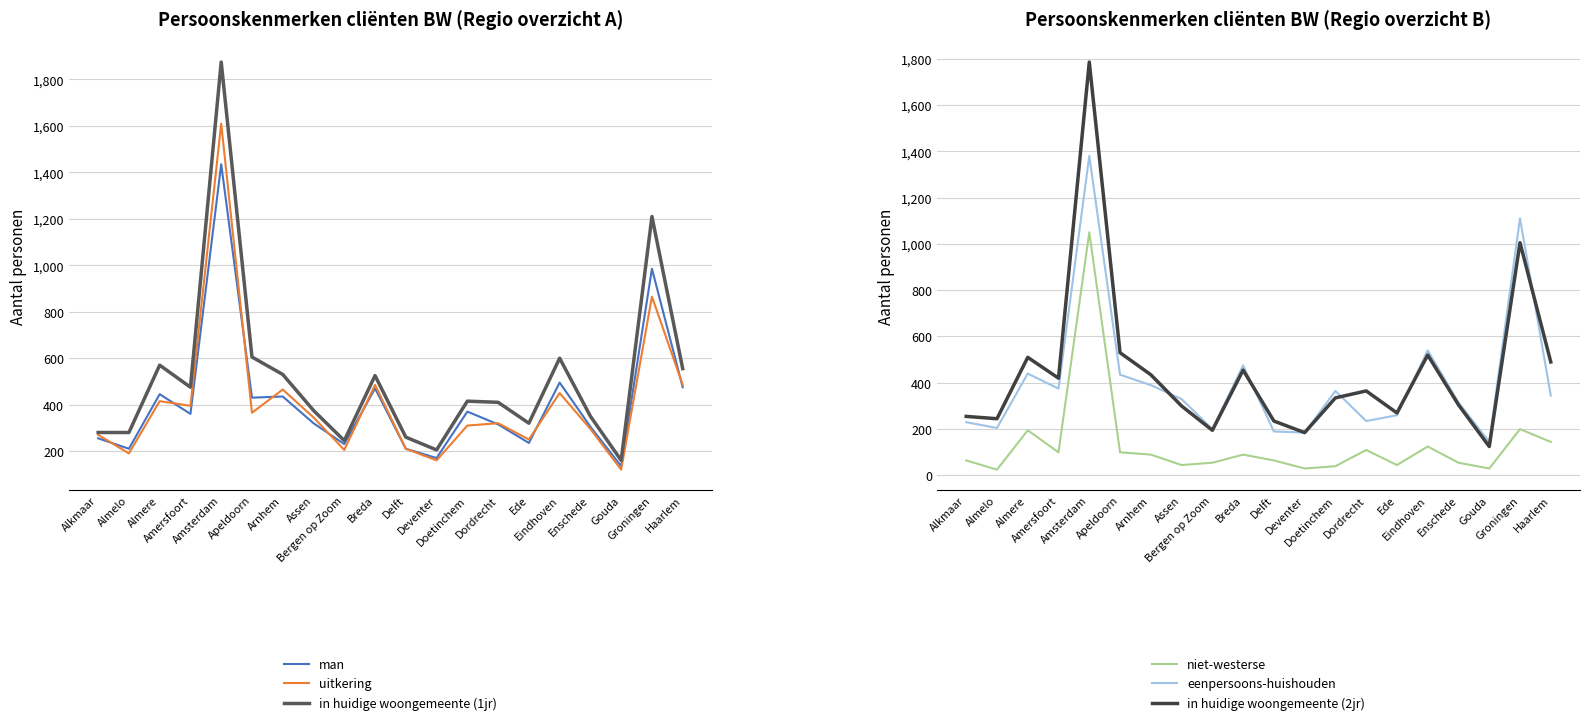

What is the value of the eenpersoons-huishouden point at the 11th from the left?

190